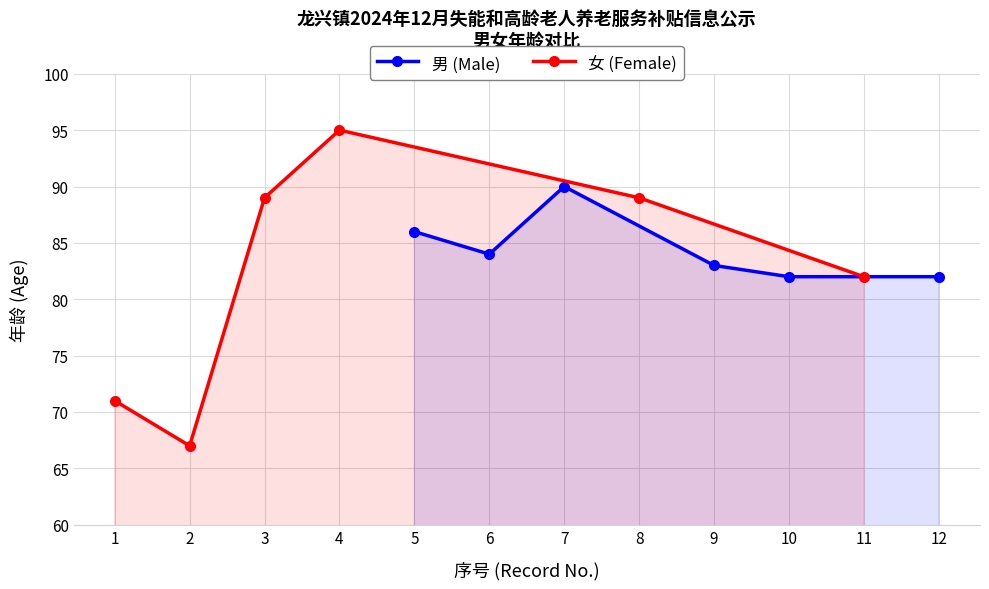

Is it true that 男 (Male) equals 82 at 12?

True